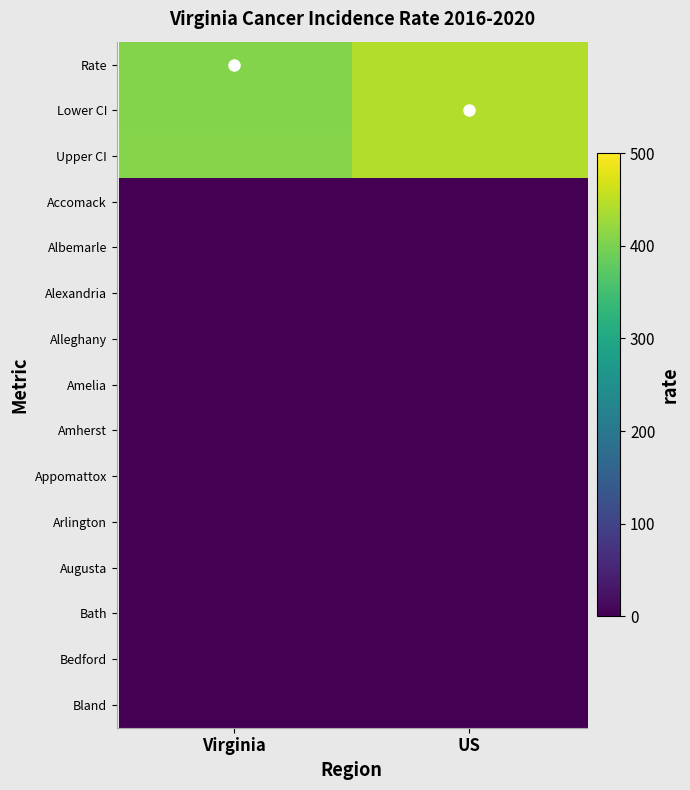

Reading left to right, what are all the values shown in this chart?

Rate: Virginia=408.2	US=442.3
Lower CI: Virginia=406.4	US=442.0
Upper CI: Virginia=410.0	US=442.6
Accomack: Virginia=0.0	US=0.0
Albemarle: Virginia=0.0	US=0.0
Alexandria: Virginia=0.0	US=0.0
Alleghany: Virginia=0.0	US=0.0
Amelia: Virginia=0.0	US=0.0
Amherst: Virginia=0.0	US=0.0
Appomattox: Virginia=0.0	US=0.0
Arlington: Virginia=0.0	US=0.0
Augusta: Virginia=0.0	US=0.0
Bath: Virginia=0.0	US=0.0
Bedford: Virginia=0.0	US=0.0
Bland: Virginia=0.0	US=0.0